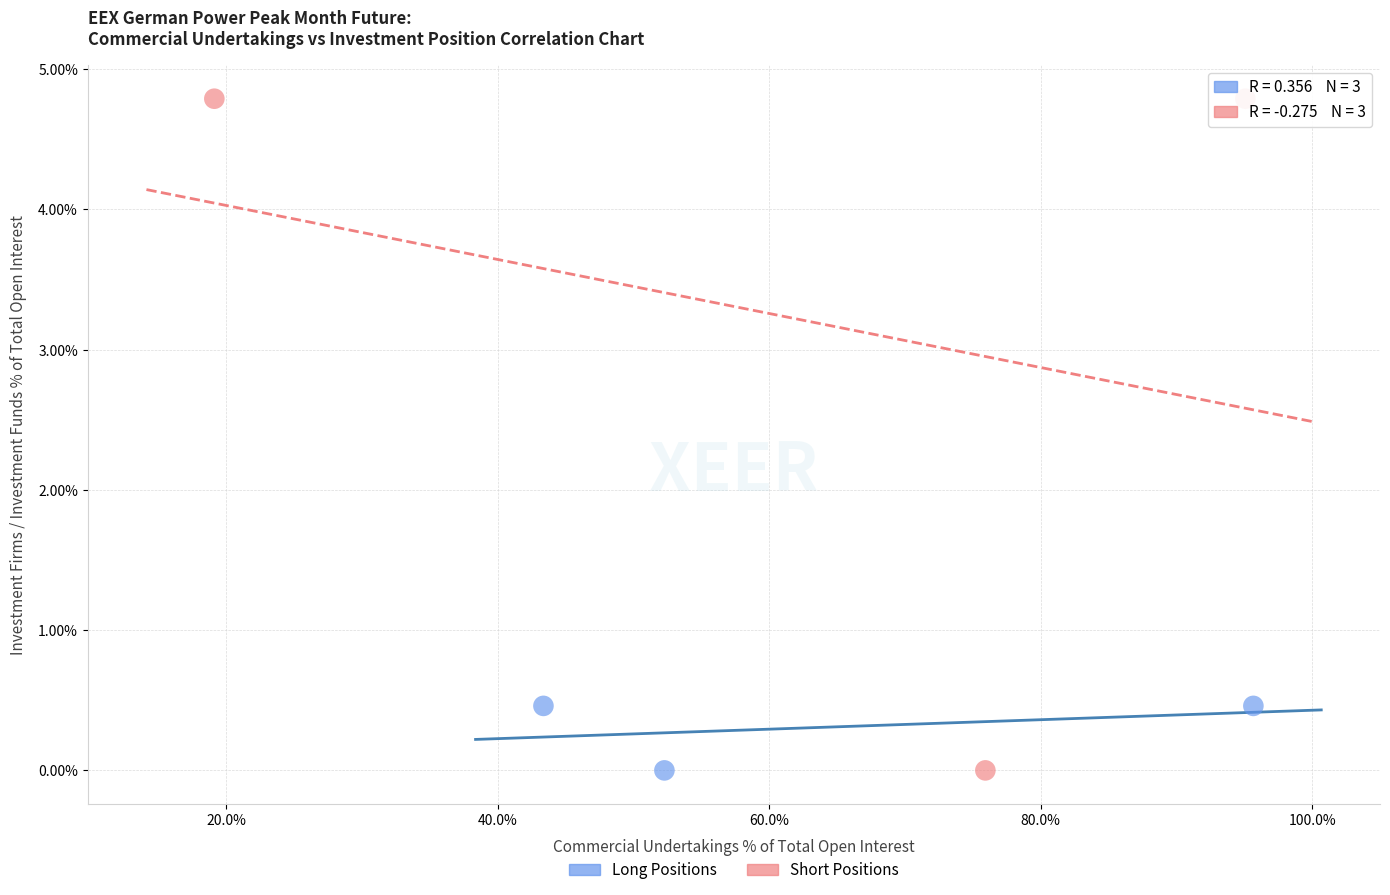

What are all the series names shown in the legend?

Long Positions, Short Positions